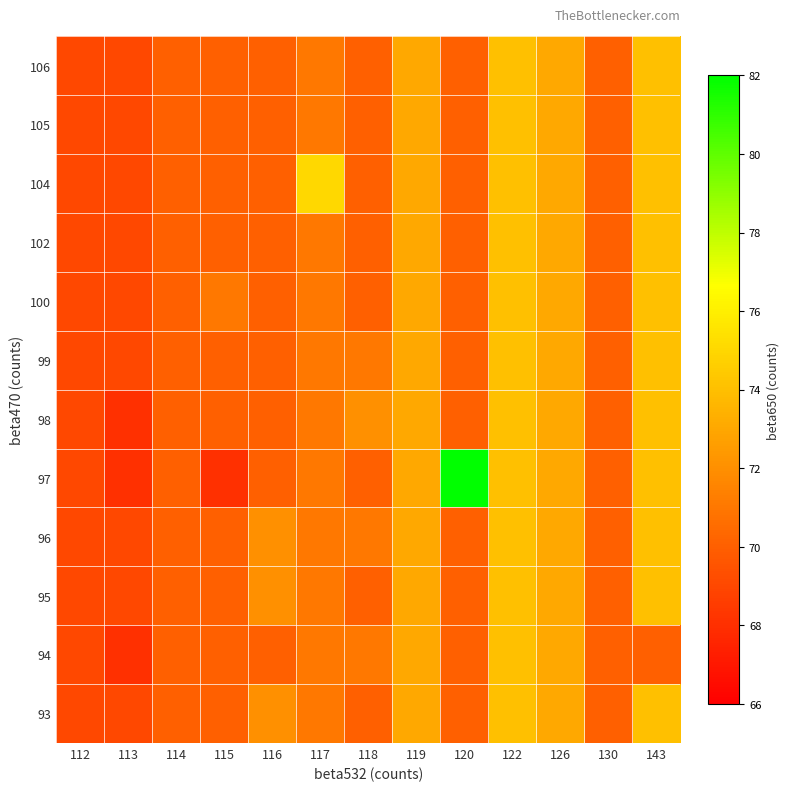

At which category does the chart reach its minimum across all series?

113